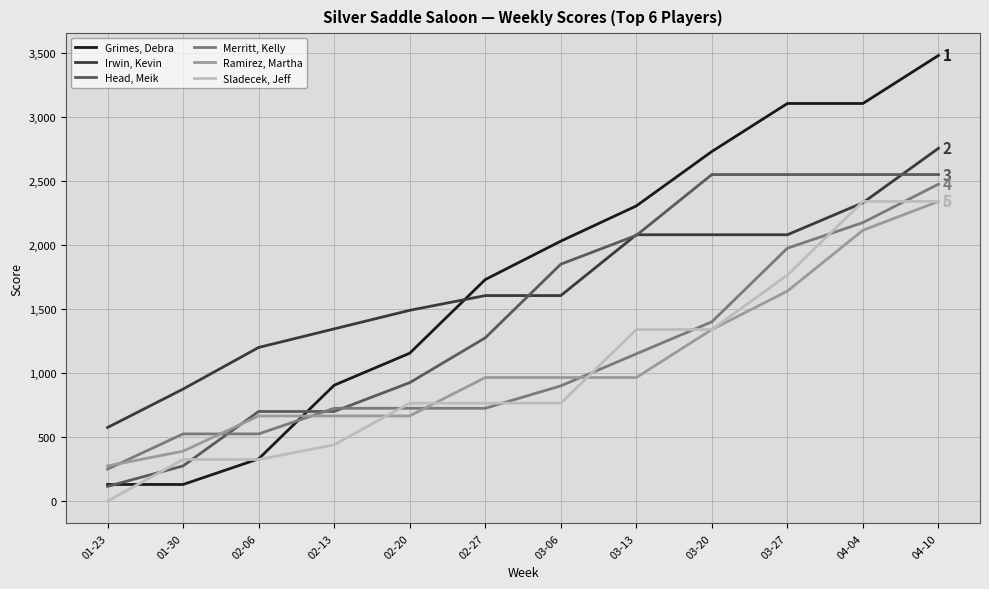

Which series has the widest spread of values?

Grimes, Debra